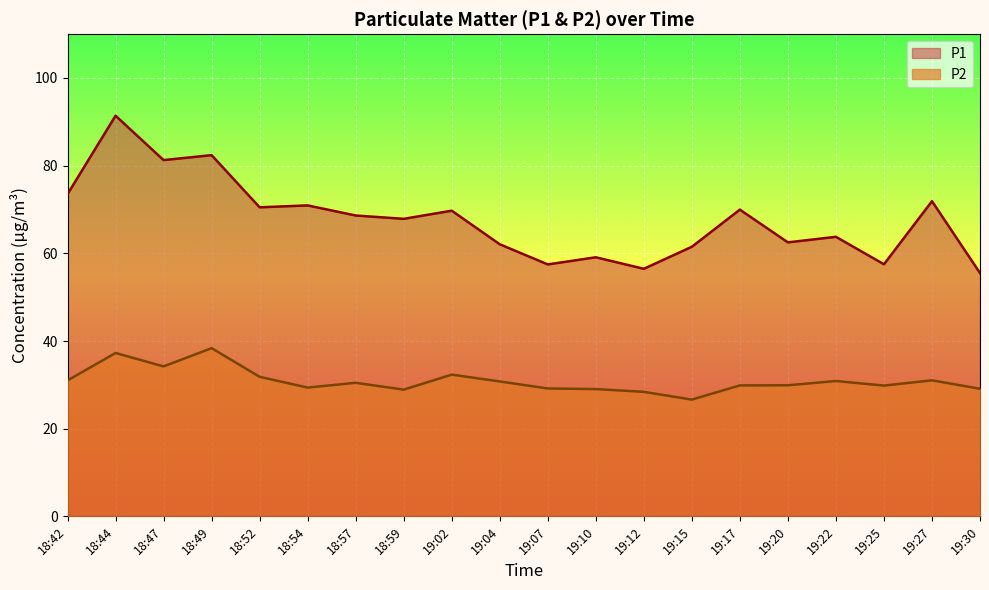

Which series has the largest total across all categories?

P1